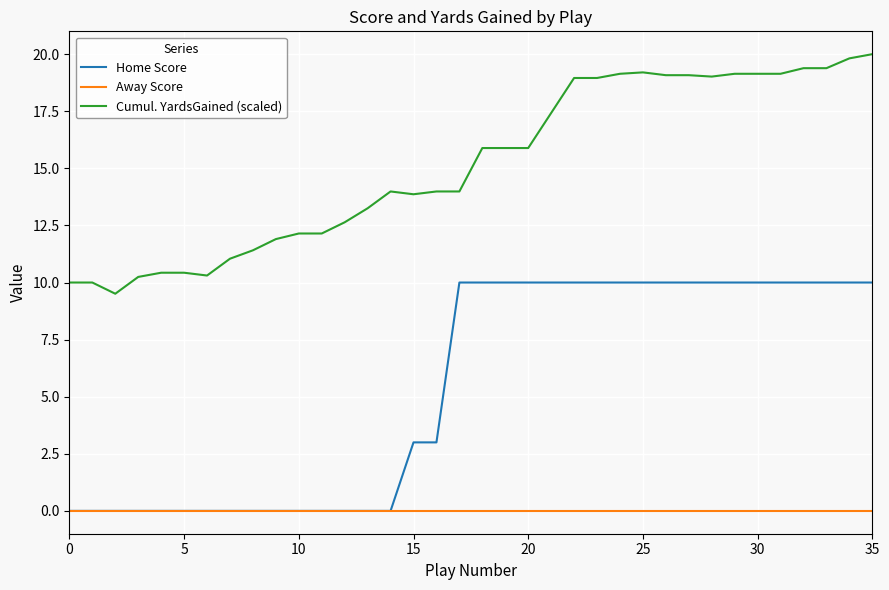

What is the sum of all Home Score values?

196.0